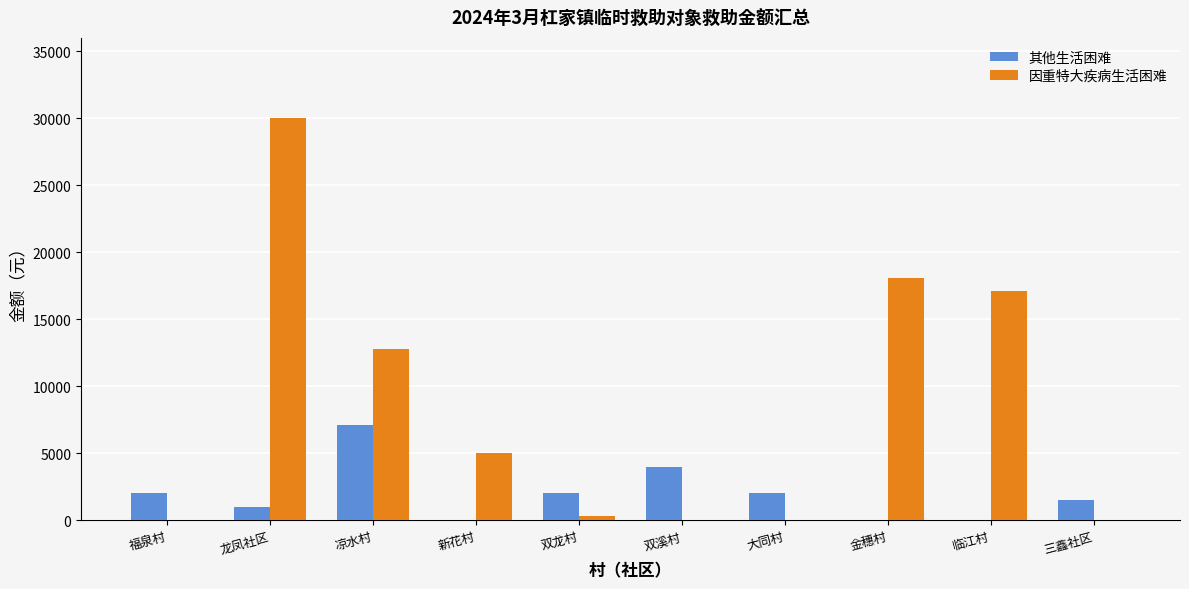

True or false: 其他生活困难 has a value of 0 at 新花村.

True